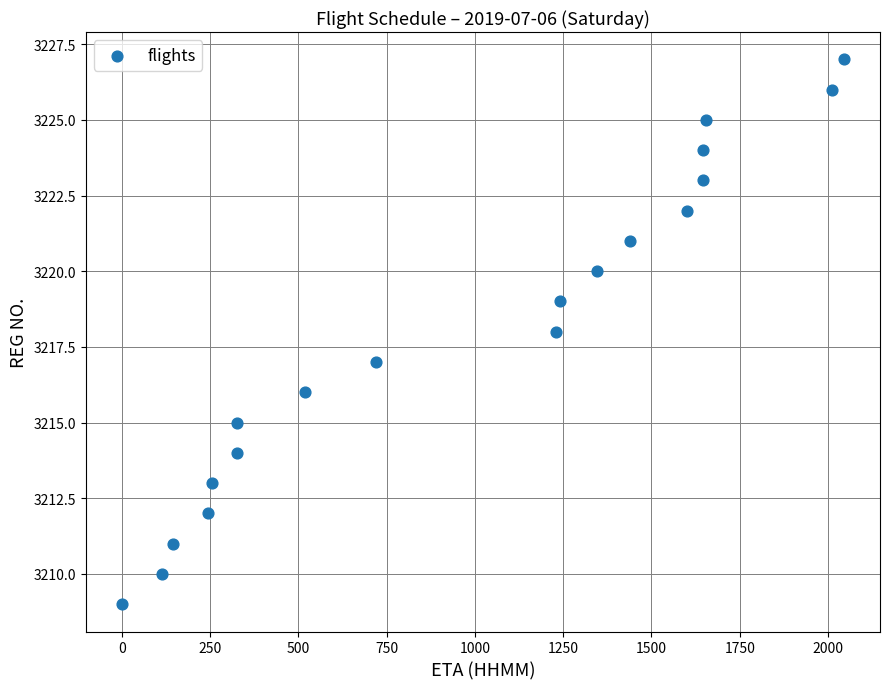

What is the range of X values (max minus min)?

2045